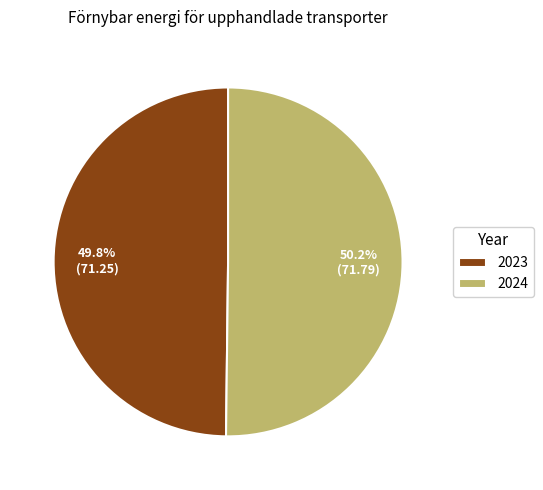

The 2023 slice represents 50% of the pie. True or false?

True